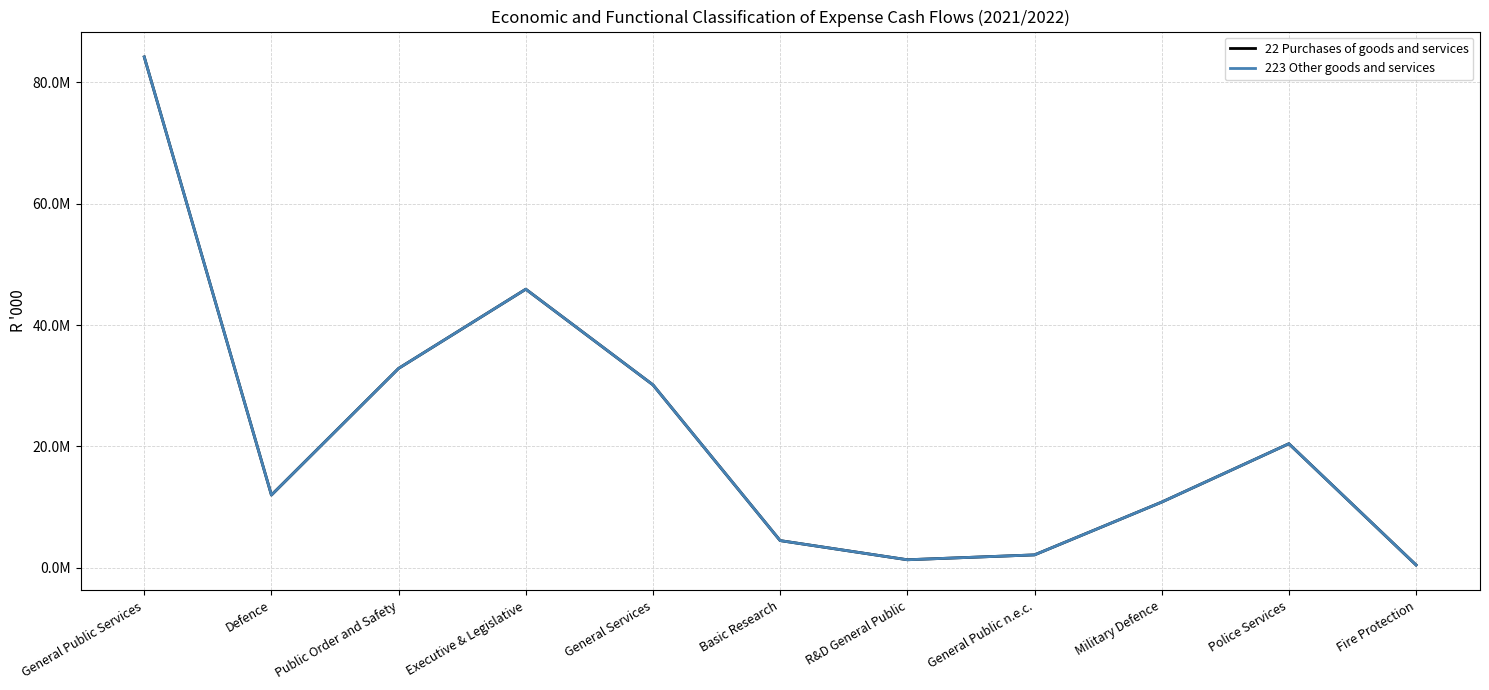

What is the value of the 22 Purchases of goods and services point at the 2nd from the left?

11999903